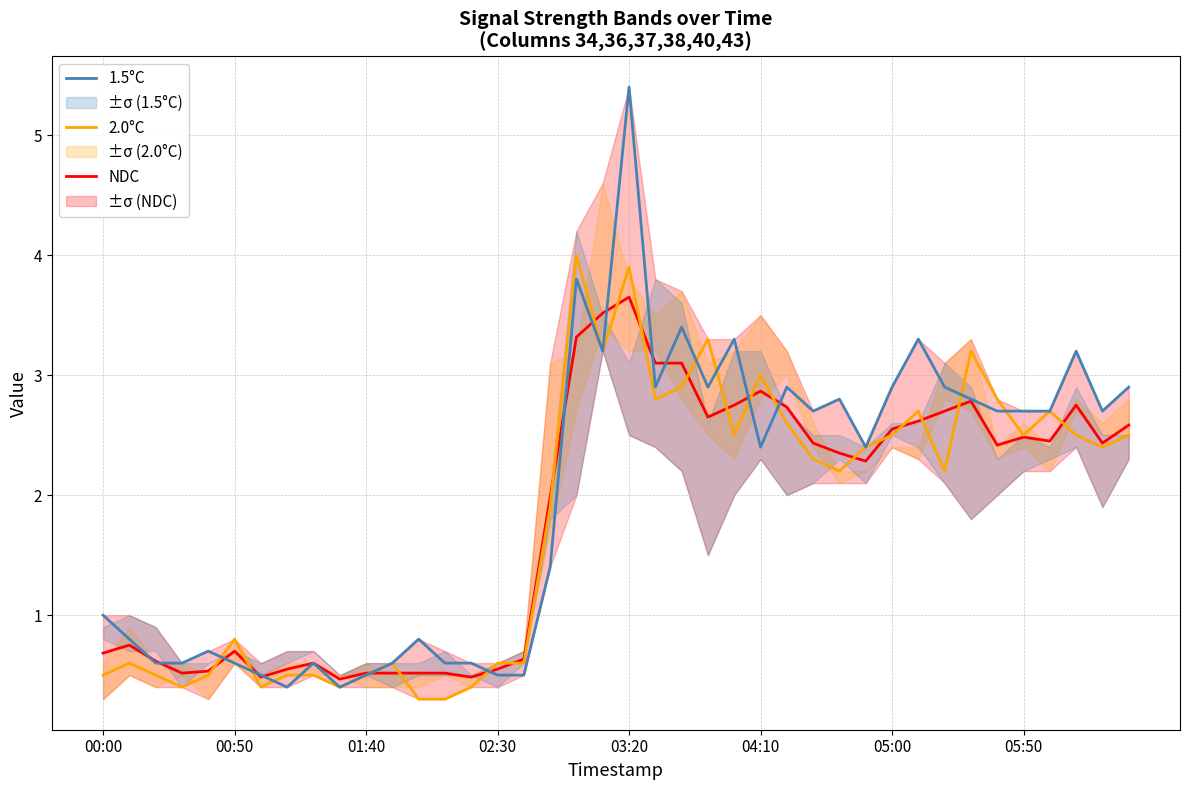

True or false: 1.5°C has a value of 0.3 at 01:40.

False